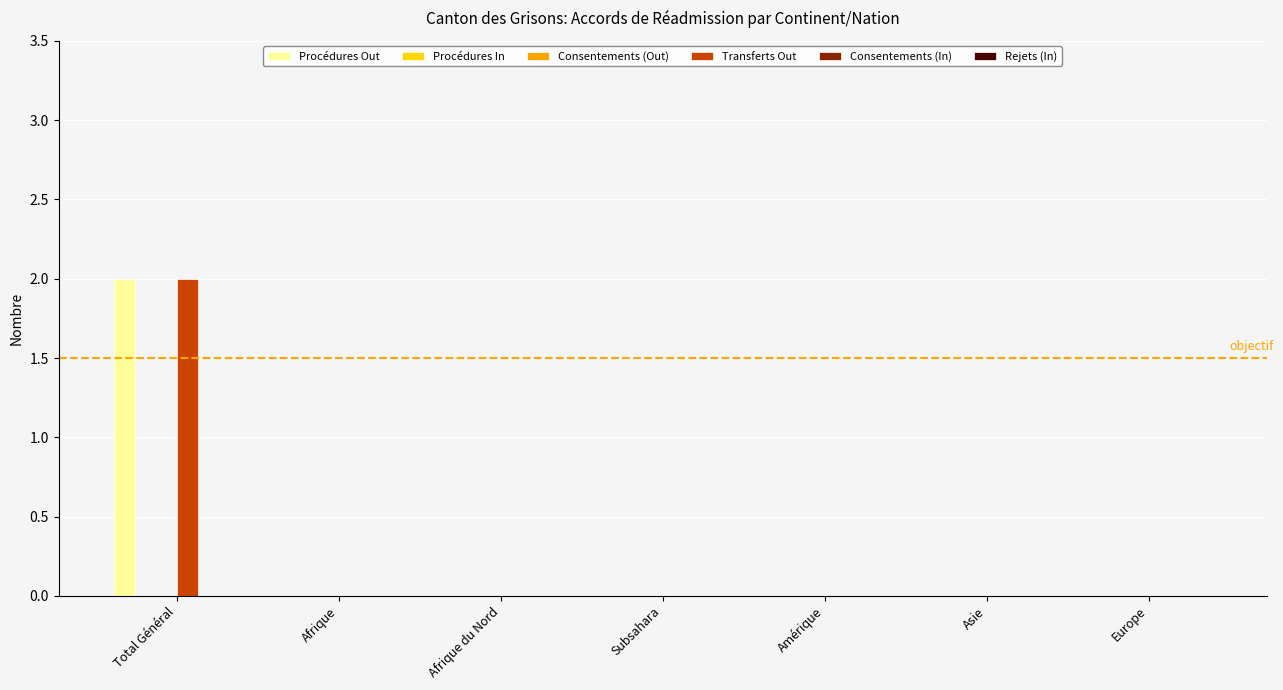

Rank the series at Total Général from highest to lowest value.

Procédures Out, Transferts Out, Procédures In, Consentements (Out), Consentements (In), Rejets (In)